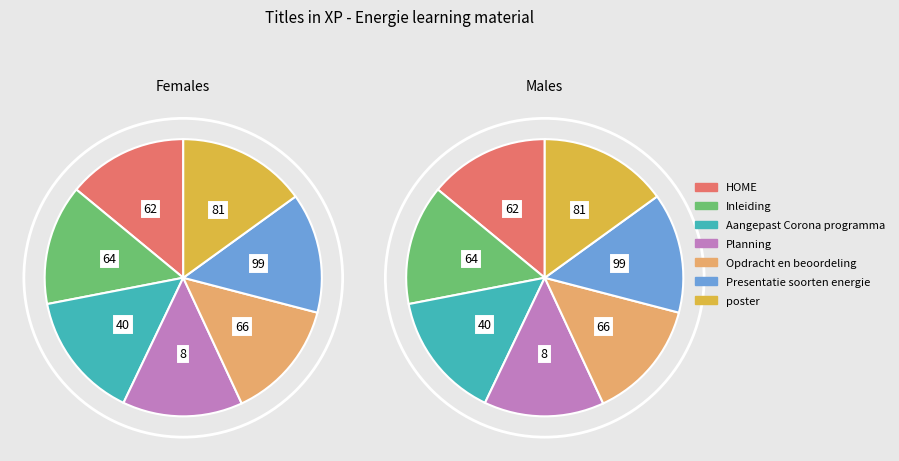

Is the sum of poster and Presentatie soorten energie greater than half?

No